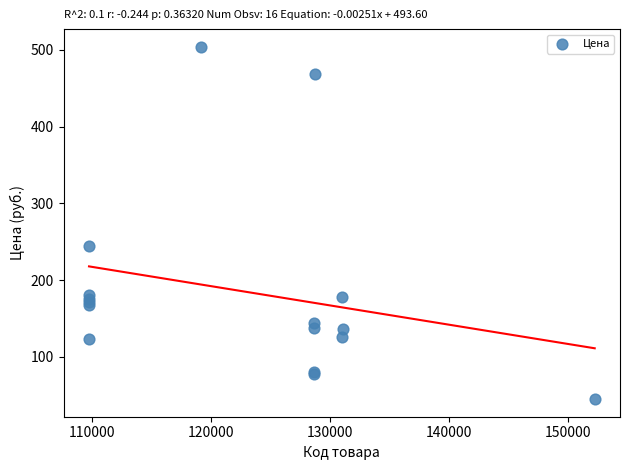

What Y value in the scatter plot is closest to 274?

244.0